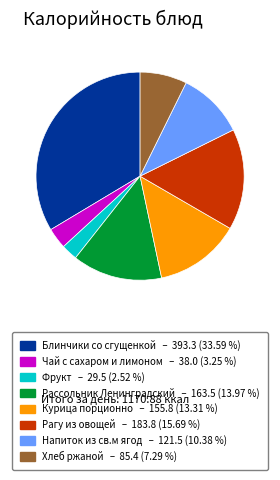

Is it true that Блинчики со сгущенкой is 26% of the pie?

False